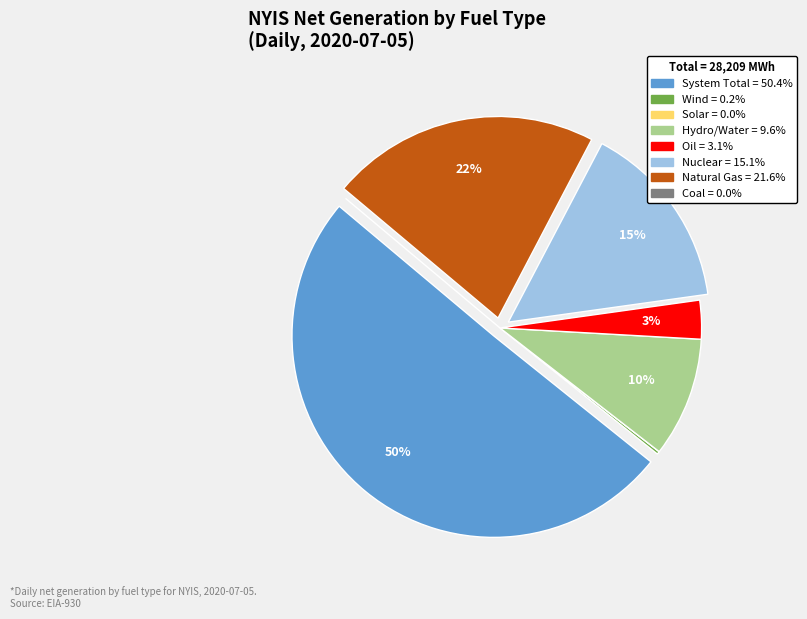

To the nearest percent, what is the difference between the largest and smallest slice percentages?

50%